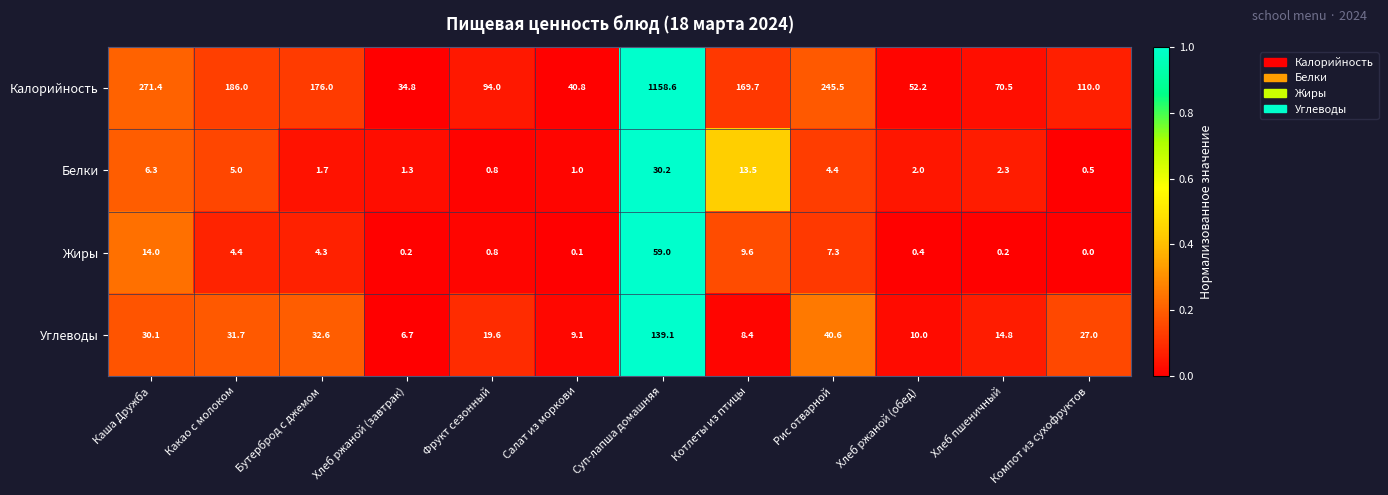

The value of Калорийность at Суп-лапша домашняя is 1612.8. True or false?

False